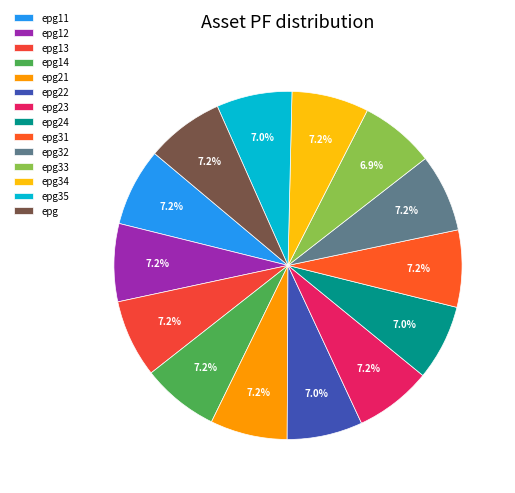

True or false: epg21 accounts for 15% of the total.

False